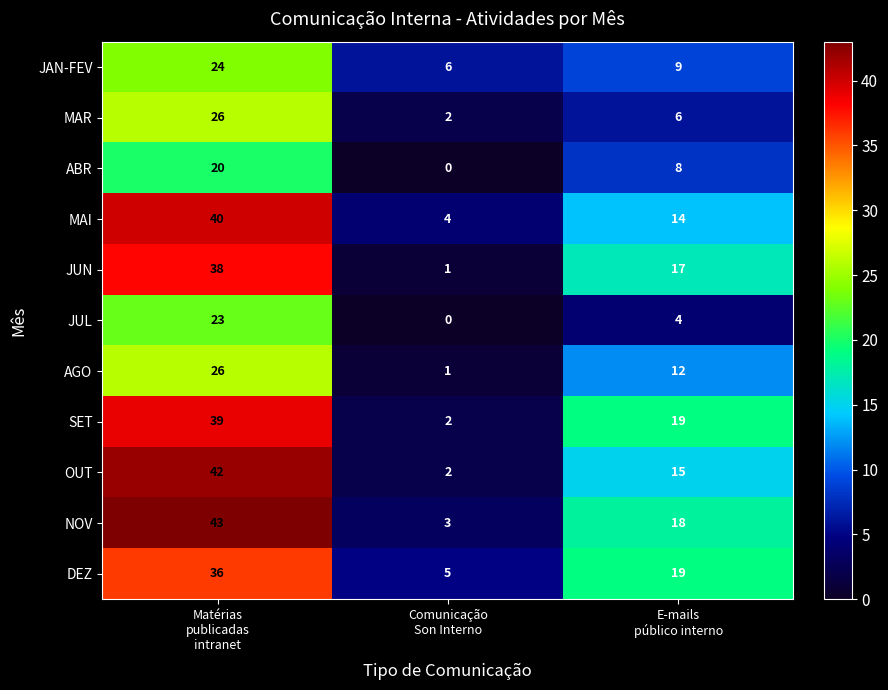

What is the maximum value shown in the chart?

43